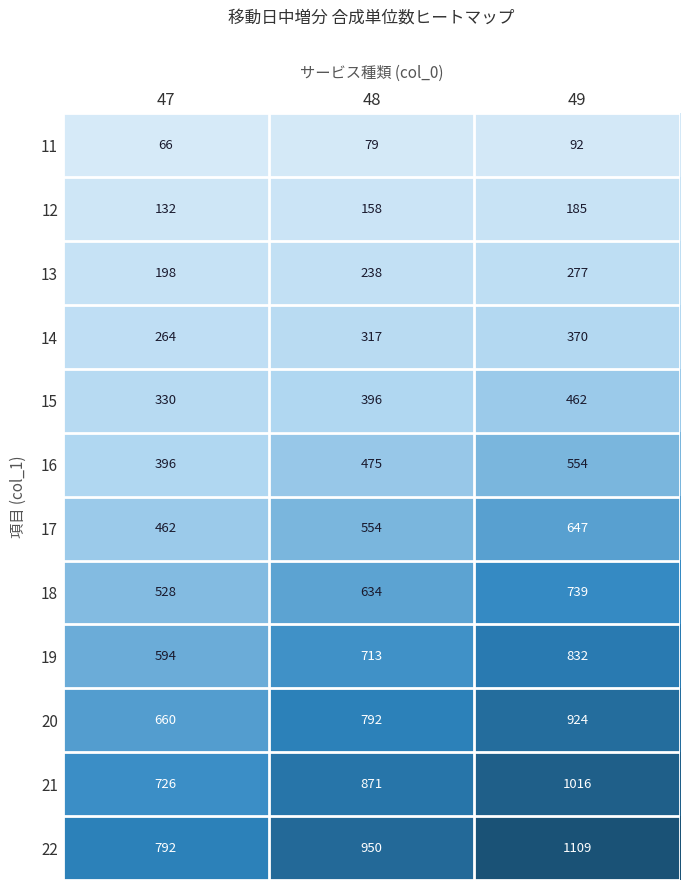

What value does the 16 series have at 49, to the nearest 10?

550